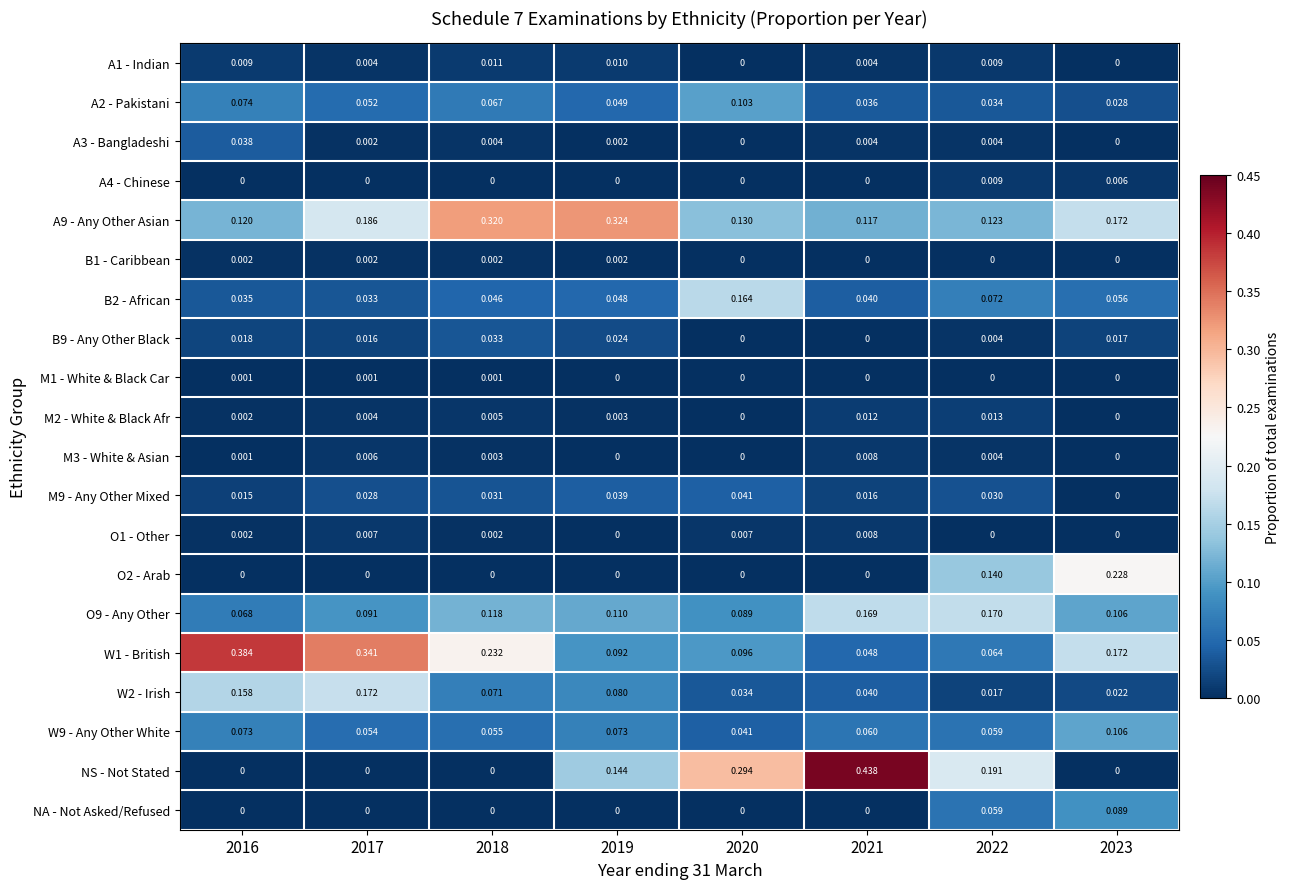

Which series has the widest spread of values?

NS - Not Stated